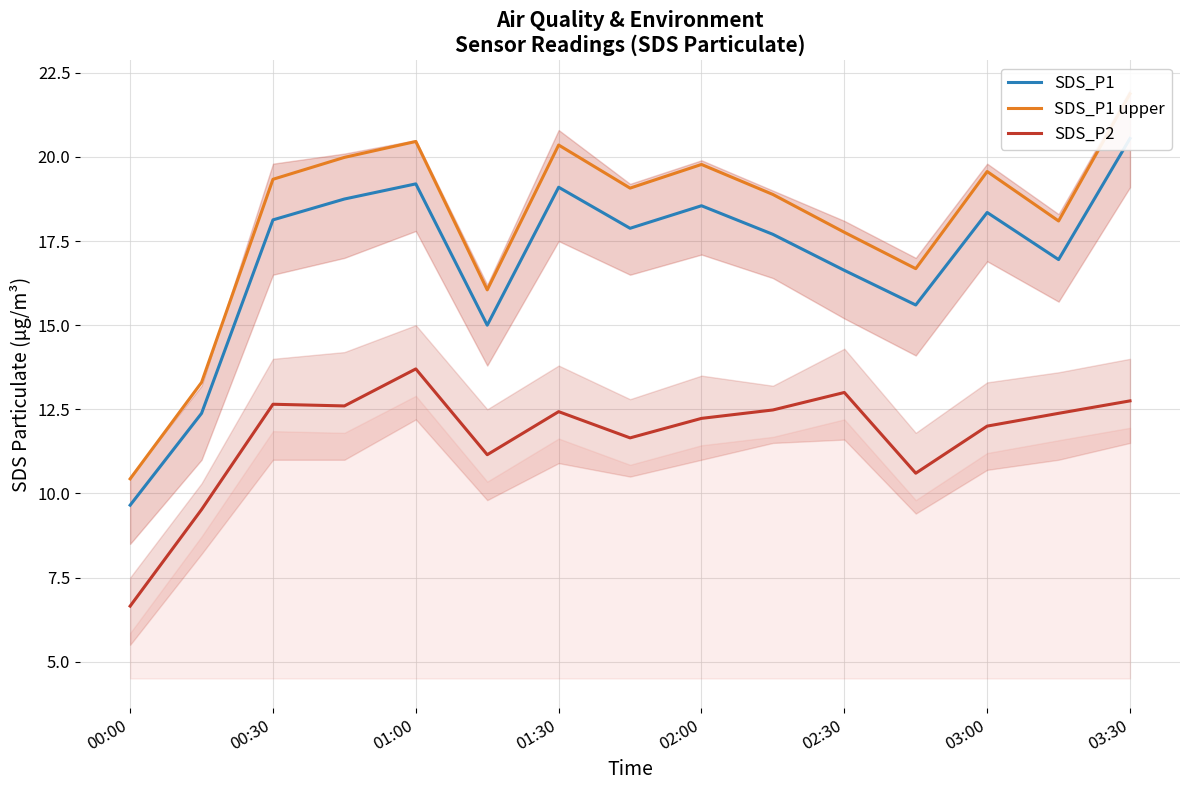

True or false: SDS_P2 has a value of 12.2 at 02:00.

True